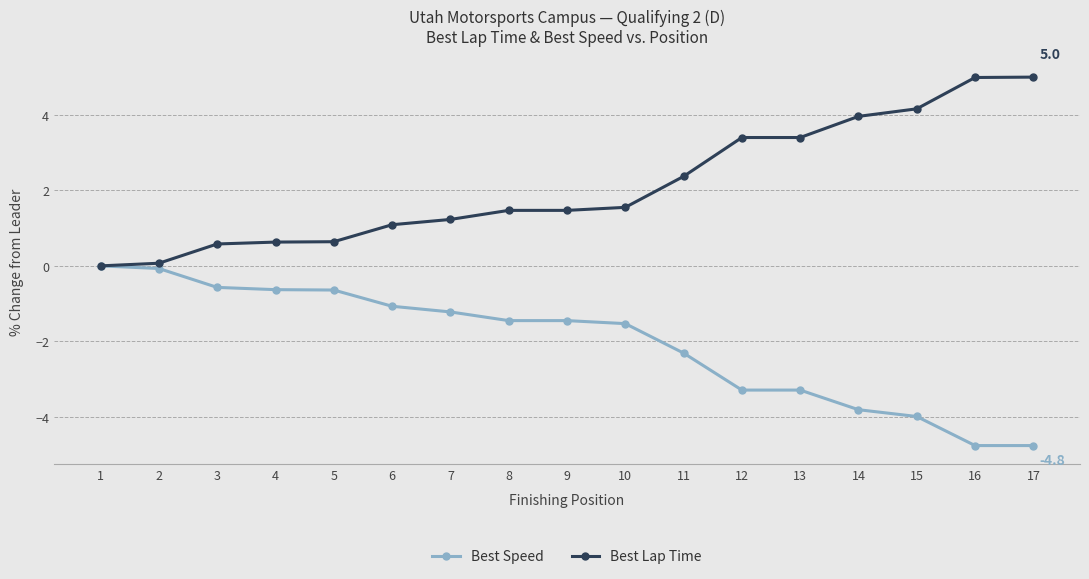

Is this an area chart (filled region under the line)?

No